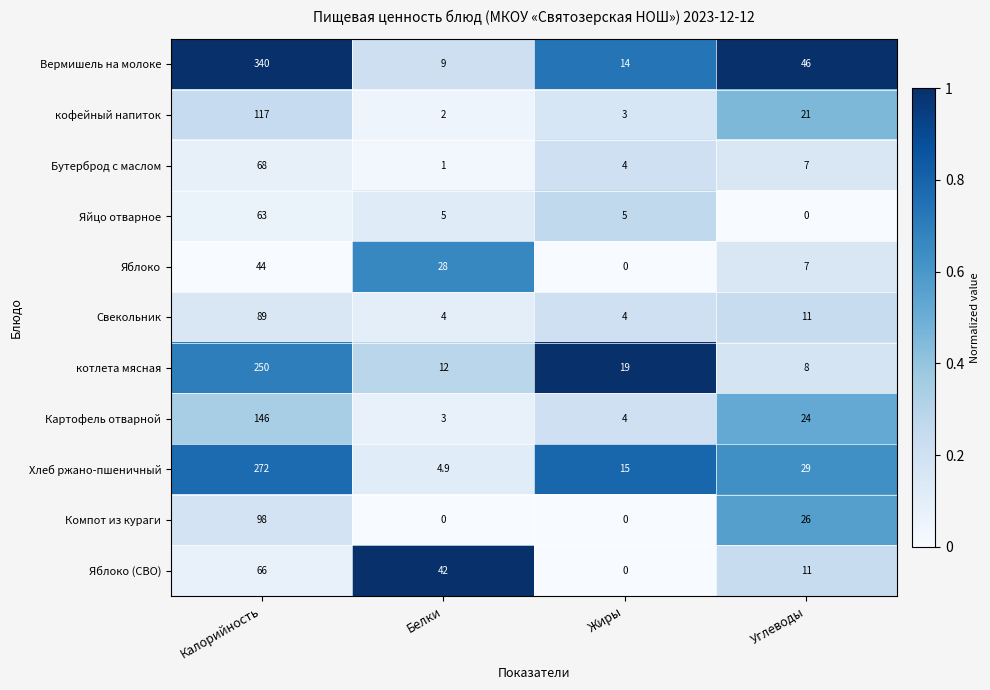

What is the spread (max minus min) of values at Калорийность?

296.0